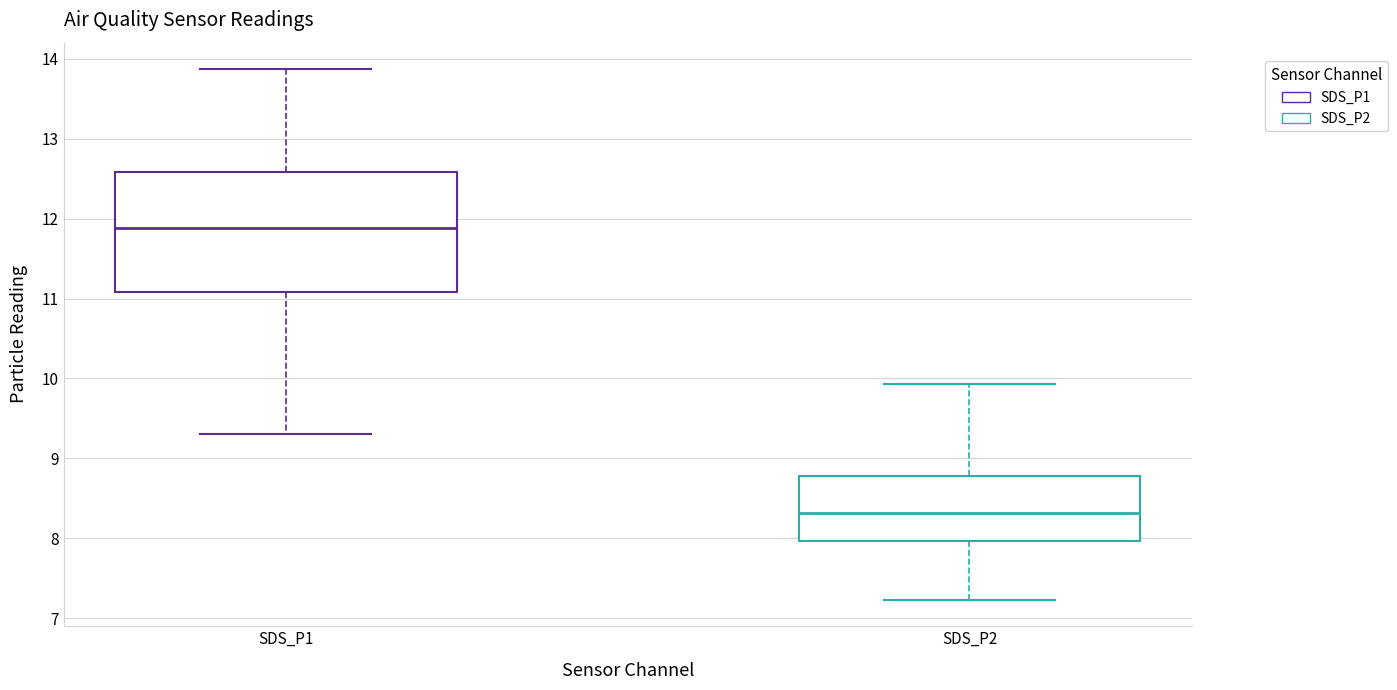

Comparing the boxes themselves (not the whiskers), which one is the tallest?

SDS_P1